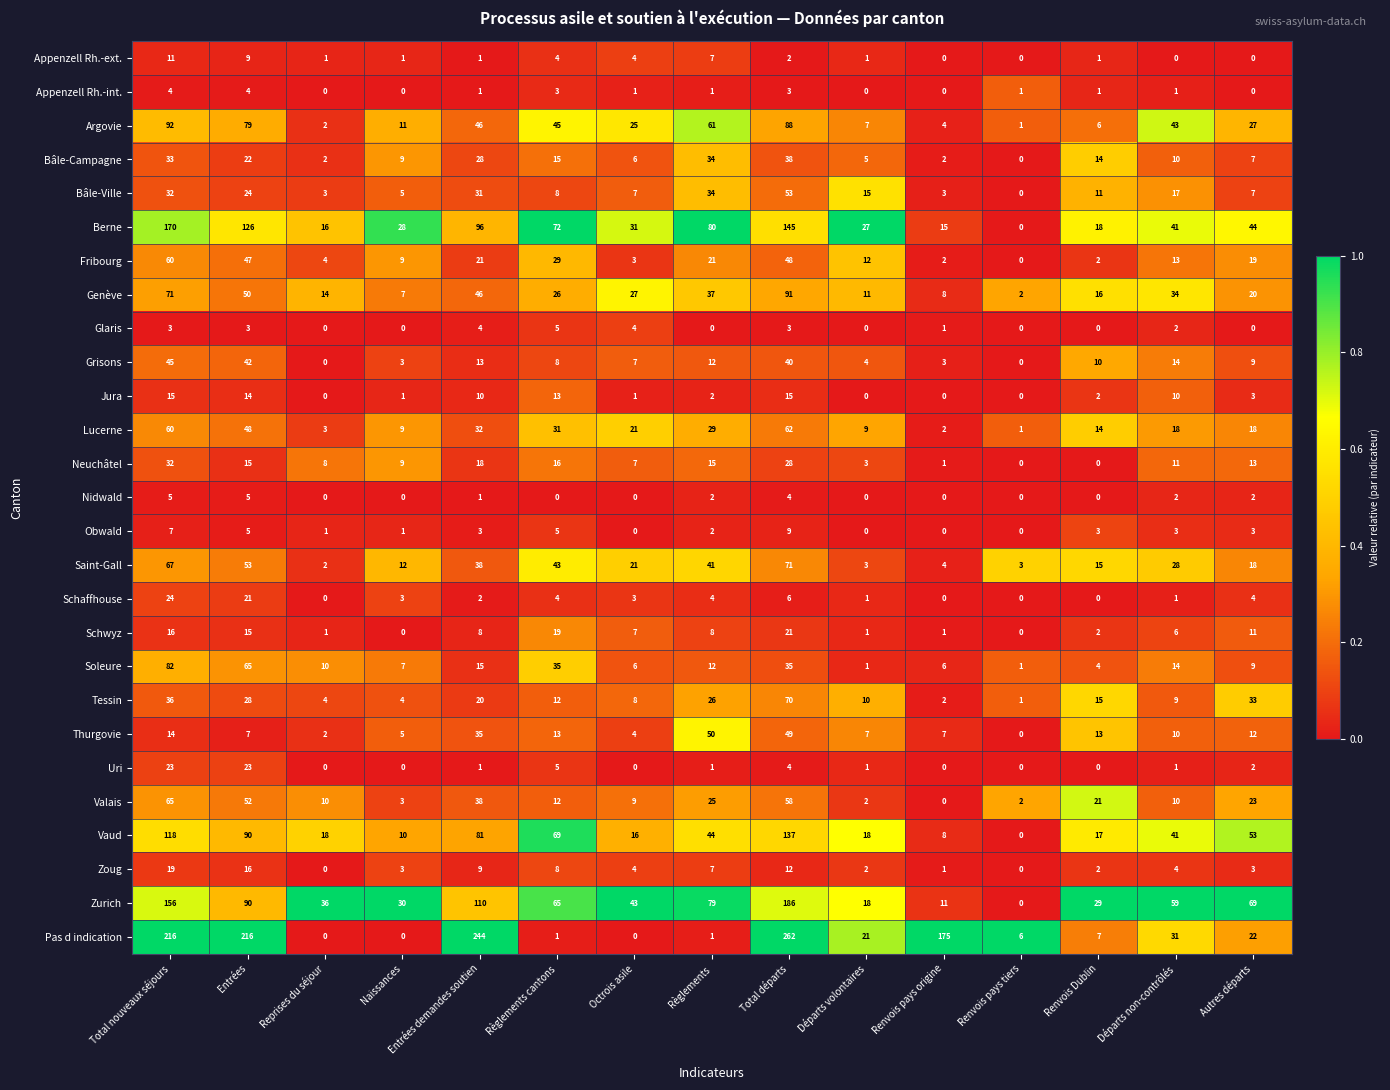

Count the number of categories in the chart.

15